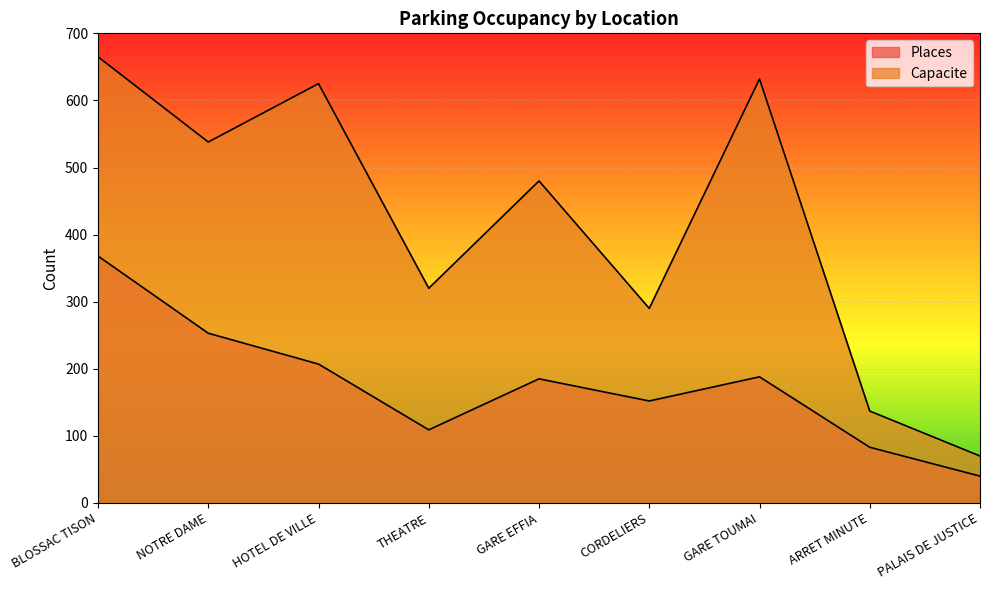

At how many categories does at least one series exceed 99?

8